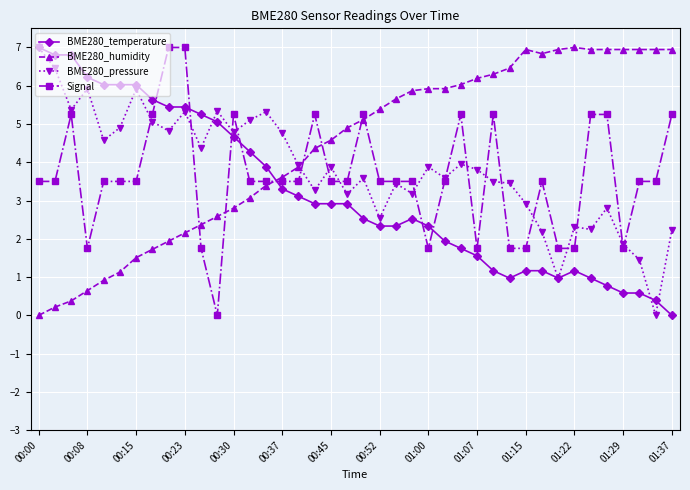

Which series has the largest total across all categories?

BME280_humidity